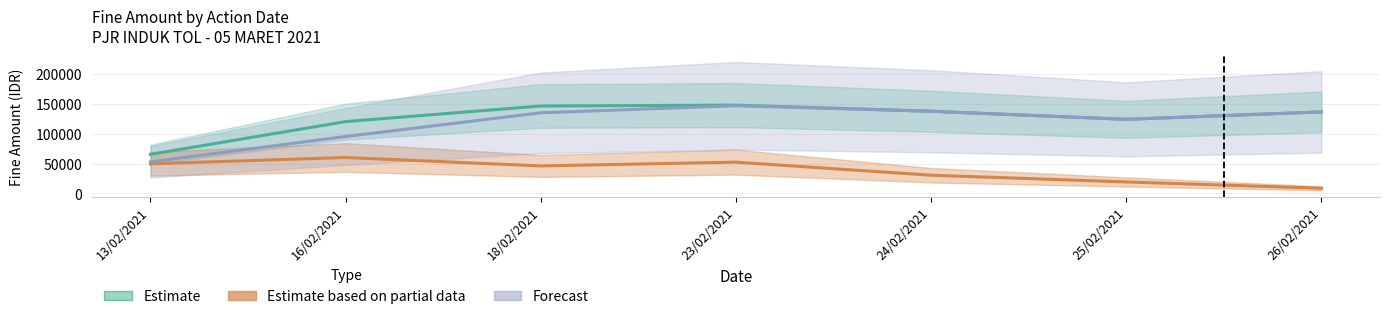

True or false: Forecast and Estimate cross at least once.

False